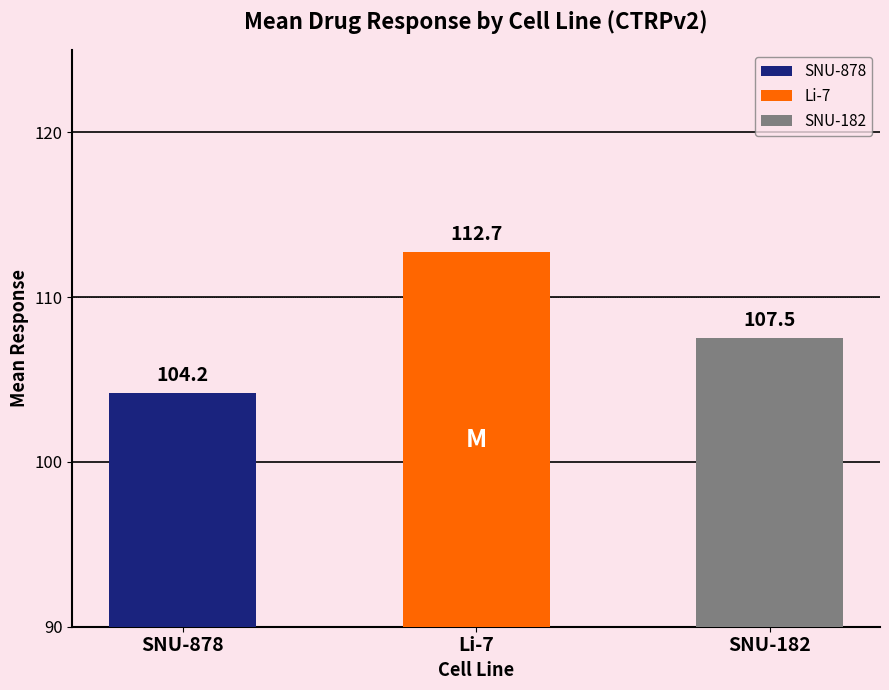

Where does the data first go above 108?

1